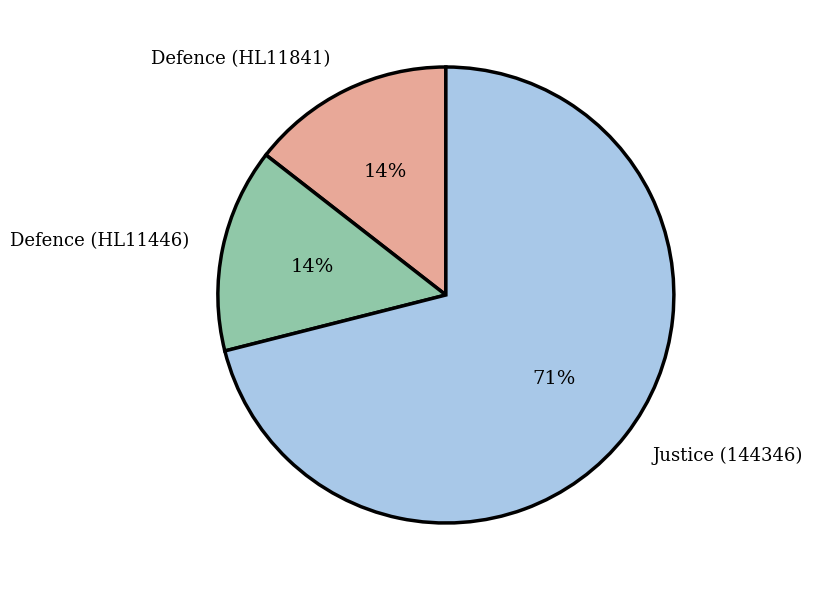

How many slices are in this pie chart?

3